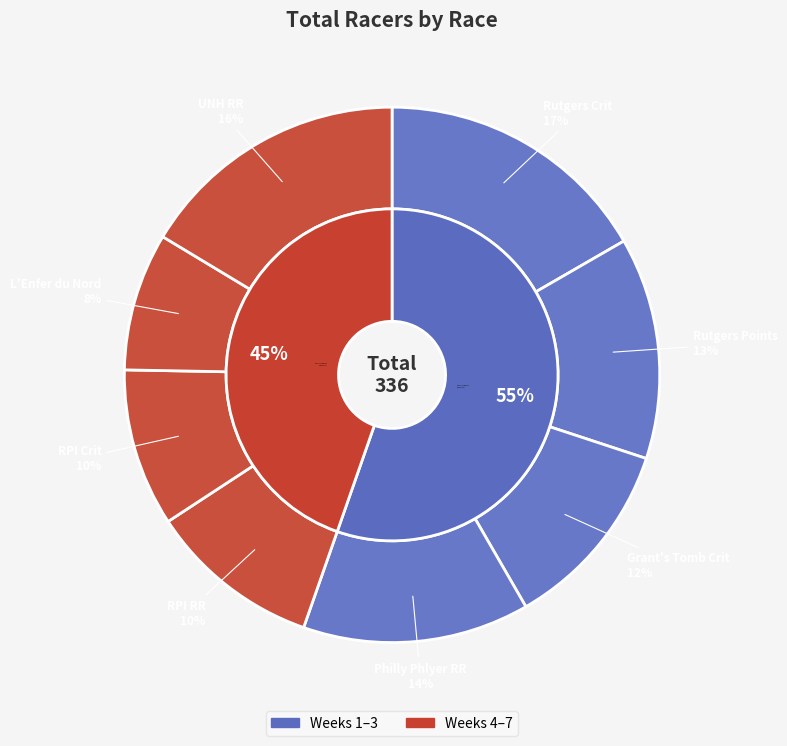

How many slices are in this pie chart?

8